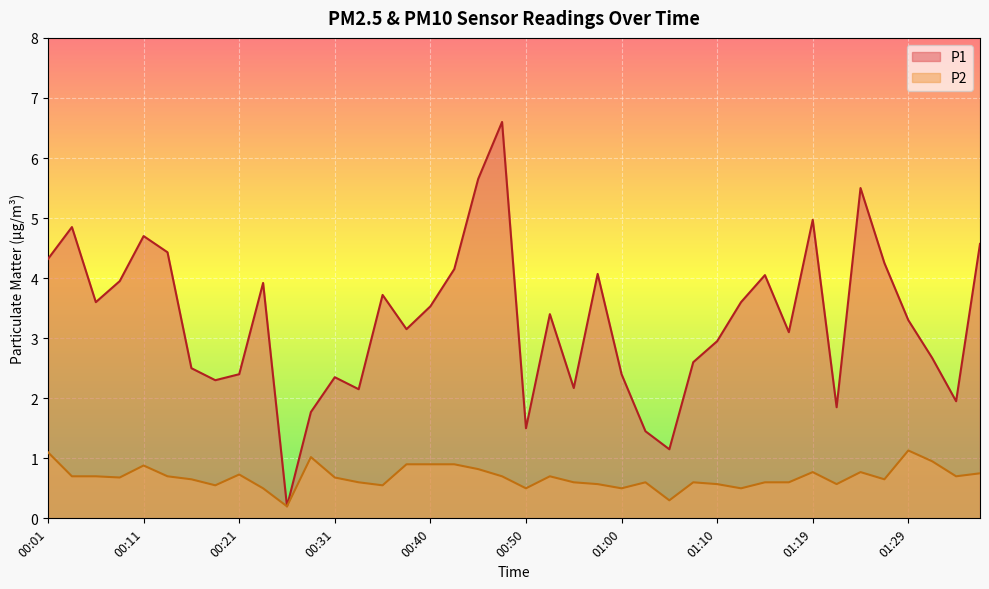

What is the difference between the highest and lowest values at 00:16?

1.9